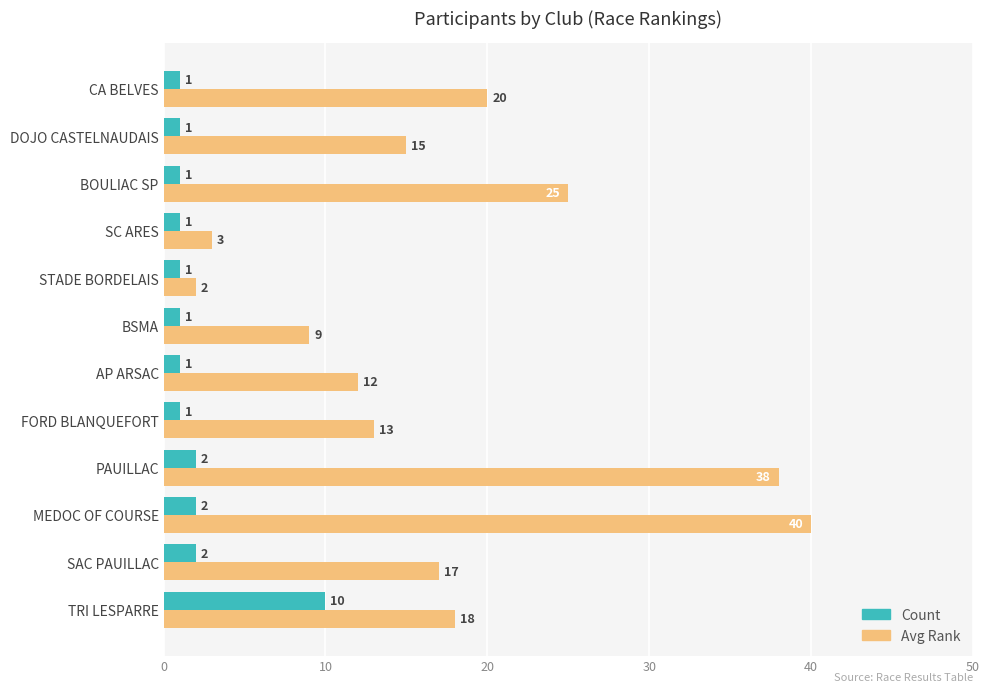

The Avg Rank series shows 9 at BSMA. True or false?

True